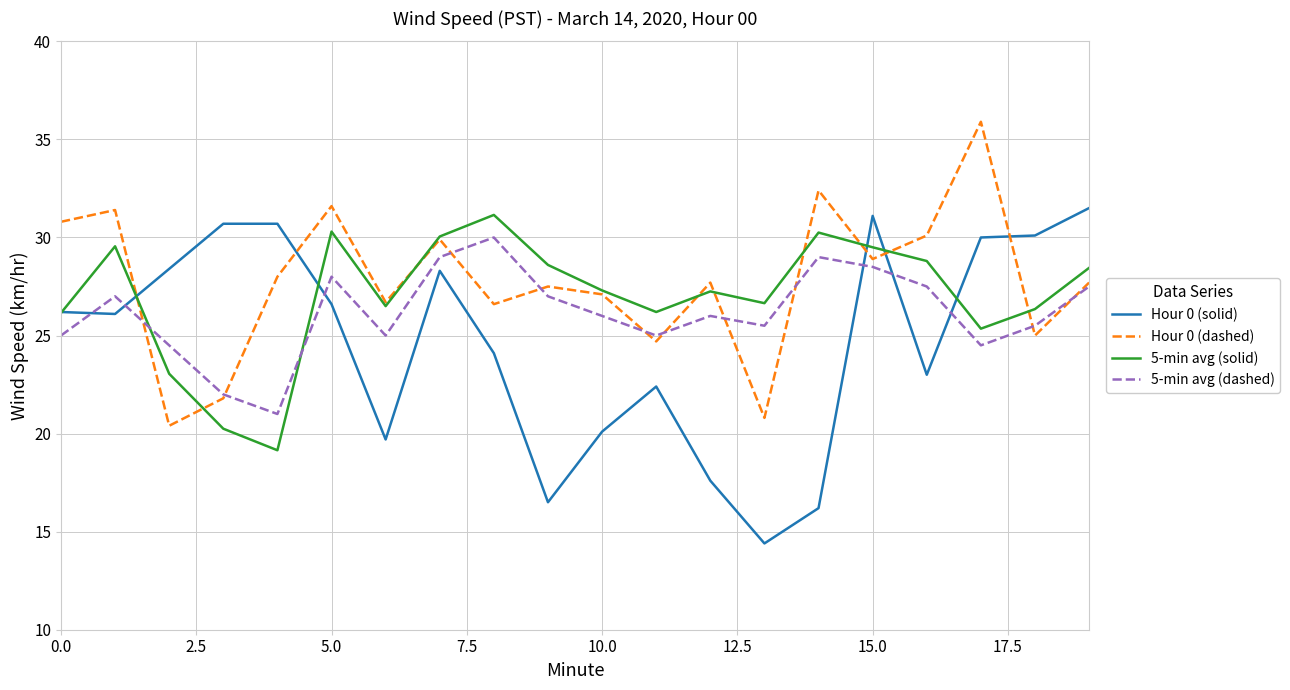

List the series in order of their overall mean, highest first.

Hour 0 (dashed), 5-min avg (solid), 5-min avg (dashed), Hour 0 (solid)